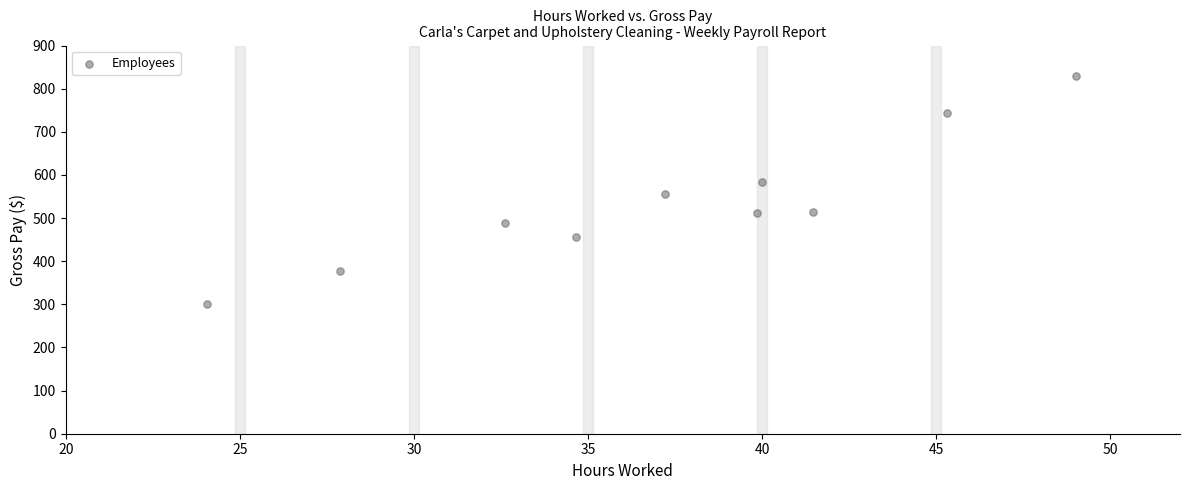

What is the average Y value?

536.2